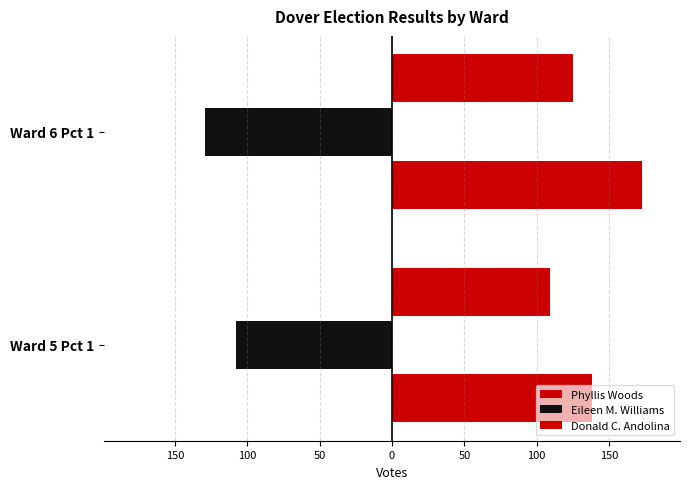

What is the value of the Eileen M. Williams bar at the 1st from the left?

-108